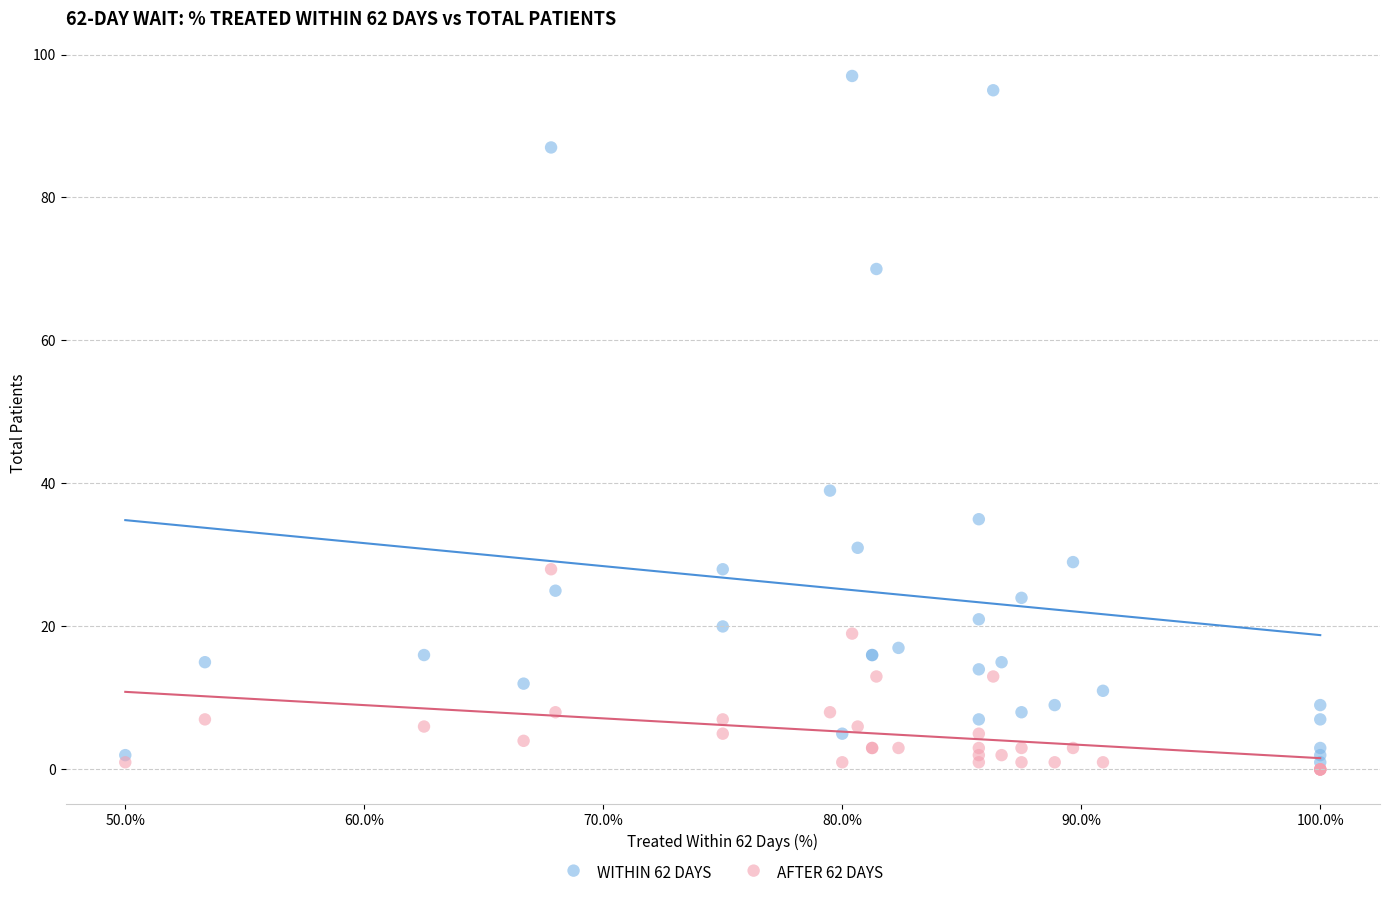

Across all series, what Y value is closest to 48?

39